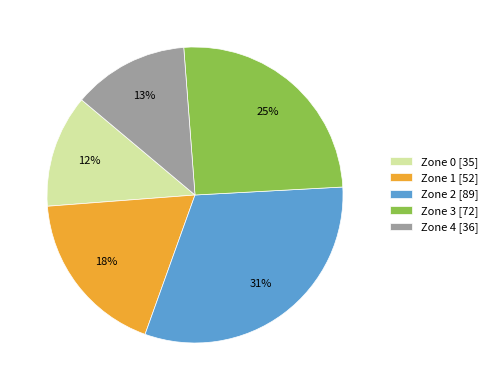

To the nearest percent, what is the difference between the Zone 1 and Zone 3 slice percentages?

7%